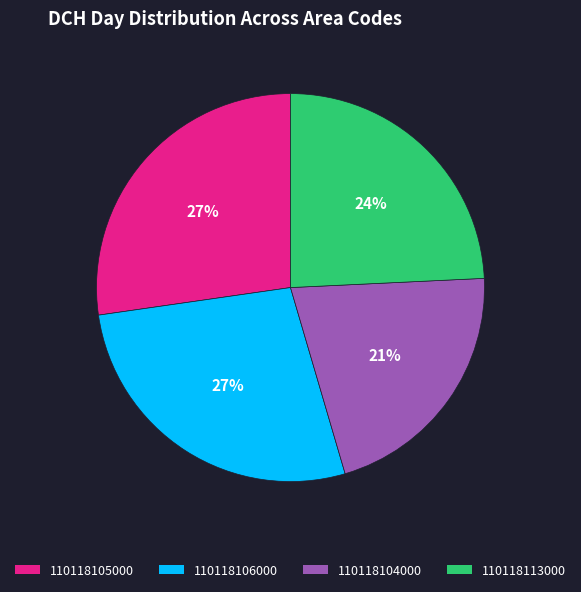

Do 110118106000 and 110118104000 together represent more than half of the pie?

No